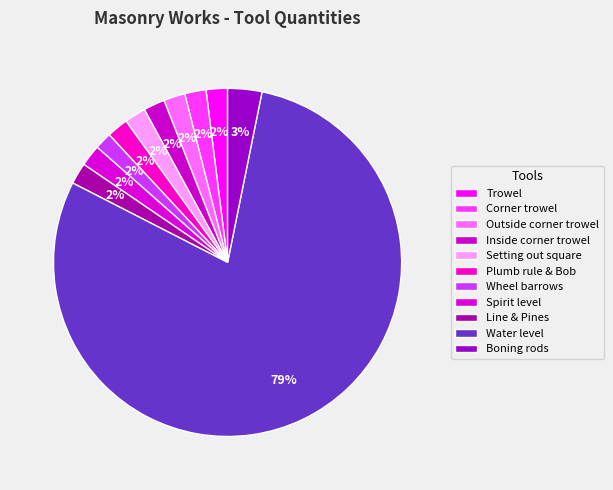

True or false: Plumb rule & Bob accounts for 1% of the total.

False